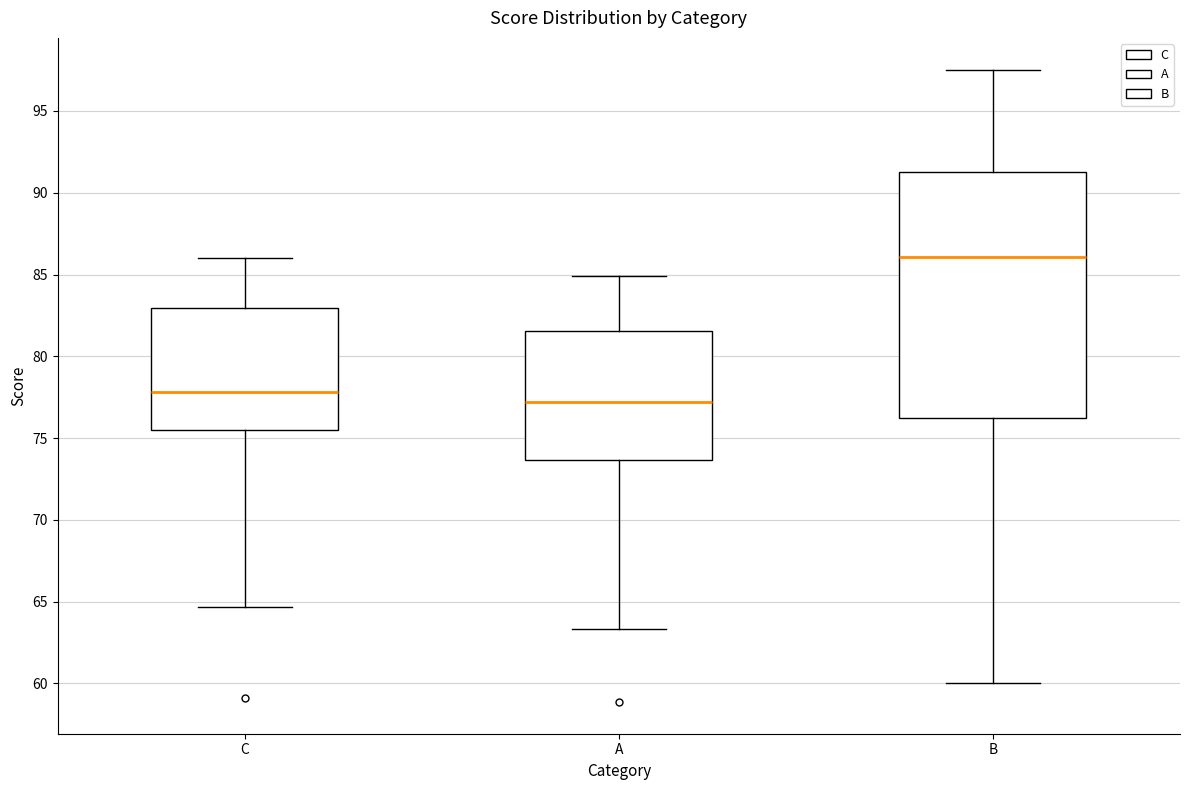

Which box's median line is the highest?

B